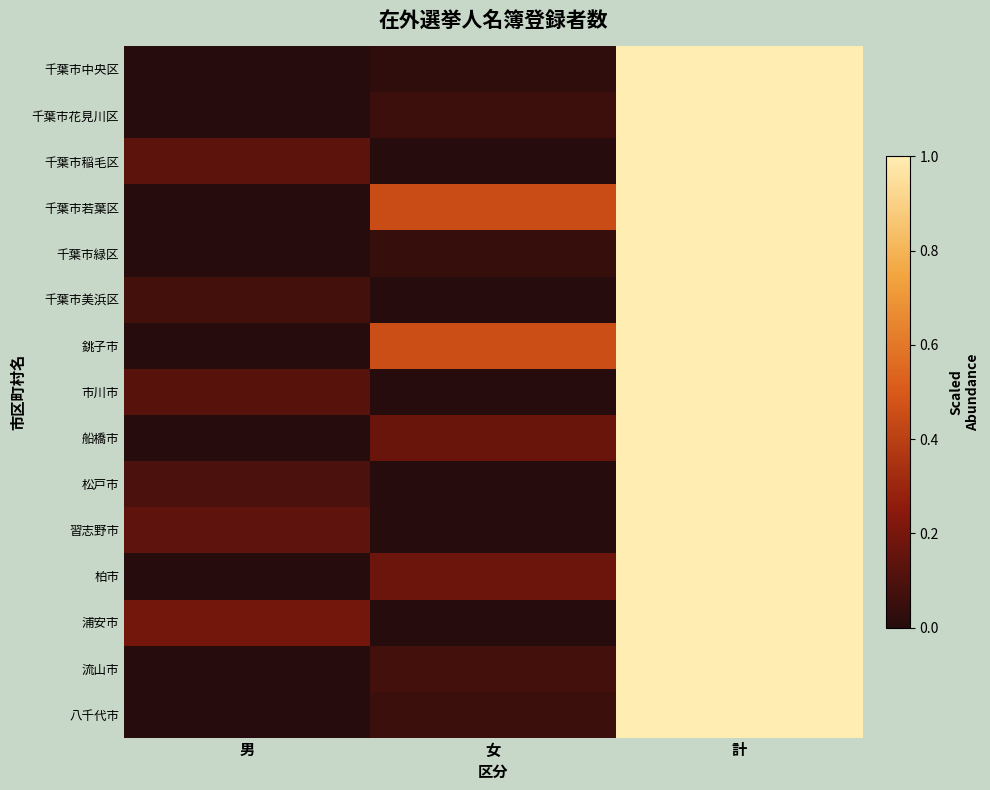

Reading left to right, list all the values displayed in this chart.

千葉市中央区: 男=0.0	女=0.0	計=1.0
千葉市花見川区: 男=0.0	女=0.1	計=1.0
千葉市稲毛区: 男=0.1	女=0.0	計=1.0
千葉市若葉区: 男=0.0	女=0.5	計=1.0
千葉市緑区: 男=0.0	女=0.0	計=1.0
千葉市美浜区: 男=0.1	女=0.0	計=1.0
銚子市: 男=0.0	女=0.5	計=1.0
市川市: 男=0.1	女=0.0	計=1.0
船橋市: 男=0.0	女=0.2	計=1.0
松戸市: 男=0.1	女=0.0	計=1.0
習志野市: 男=0.1	女=0.0	計=1.0
柏市: 男=0.0	女=0.2	計=1.0
浦安市: 男=0.2	女=0.0	計=1.0
流山市: 男=0.0	女=0.1	計=1.0
八千代市: 男=0.0	女=0.1	計=1.0